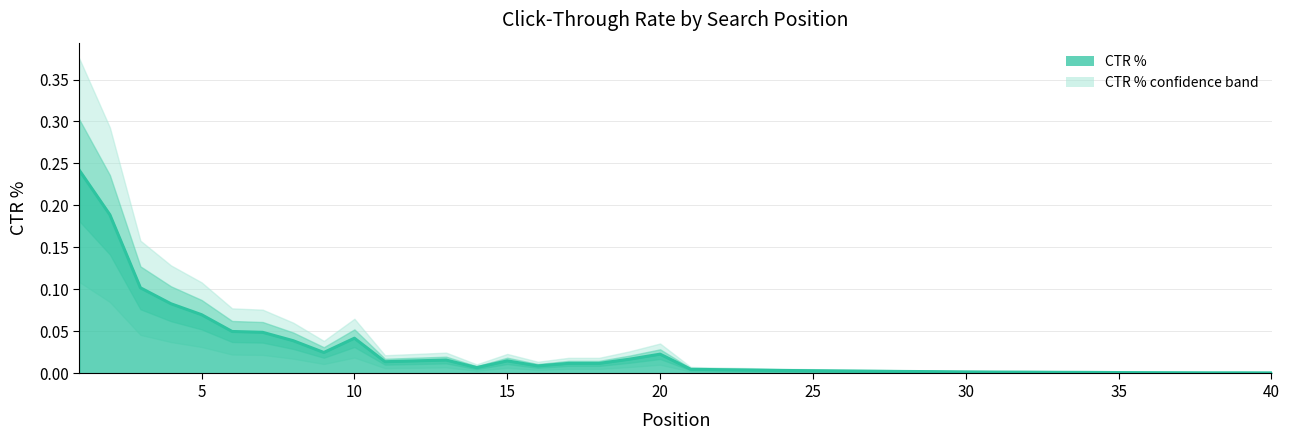

The chart shows a value of 0.0 at 9. True or false?

True